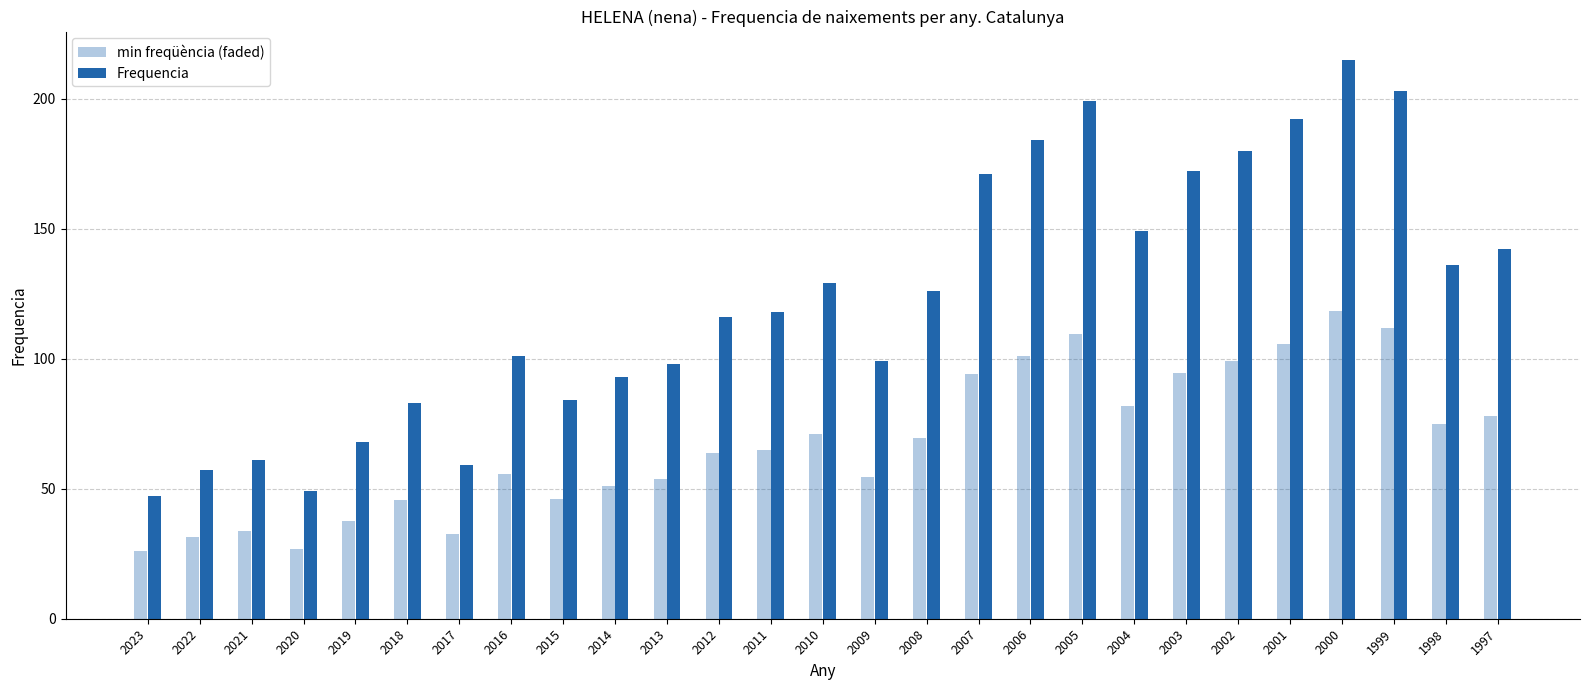

Does the chart contain stacked bars?

No